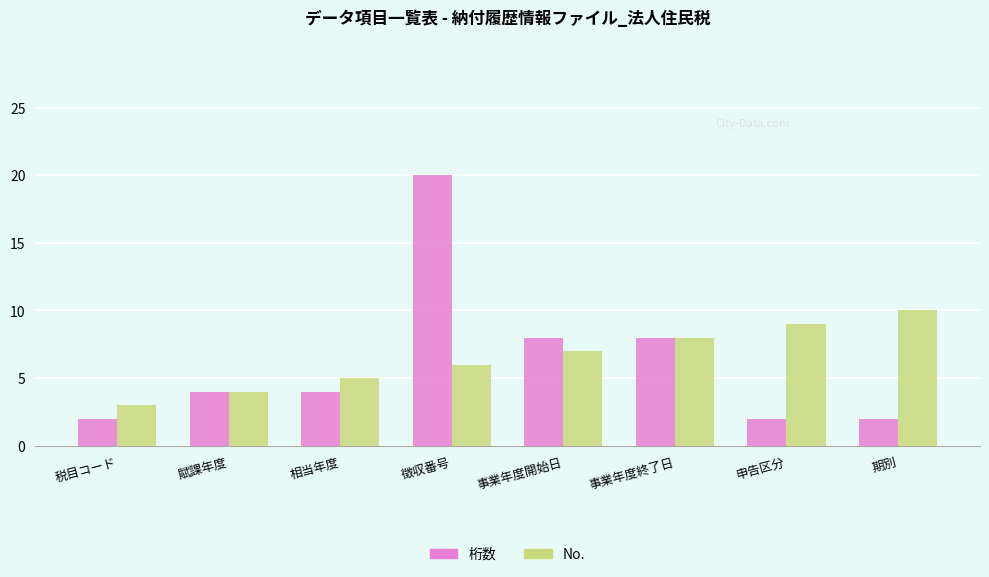

Between 徴収番号 and 期別, which series saw the biggest shift?

桁数